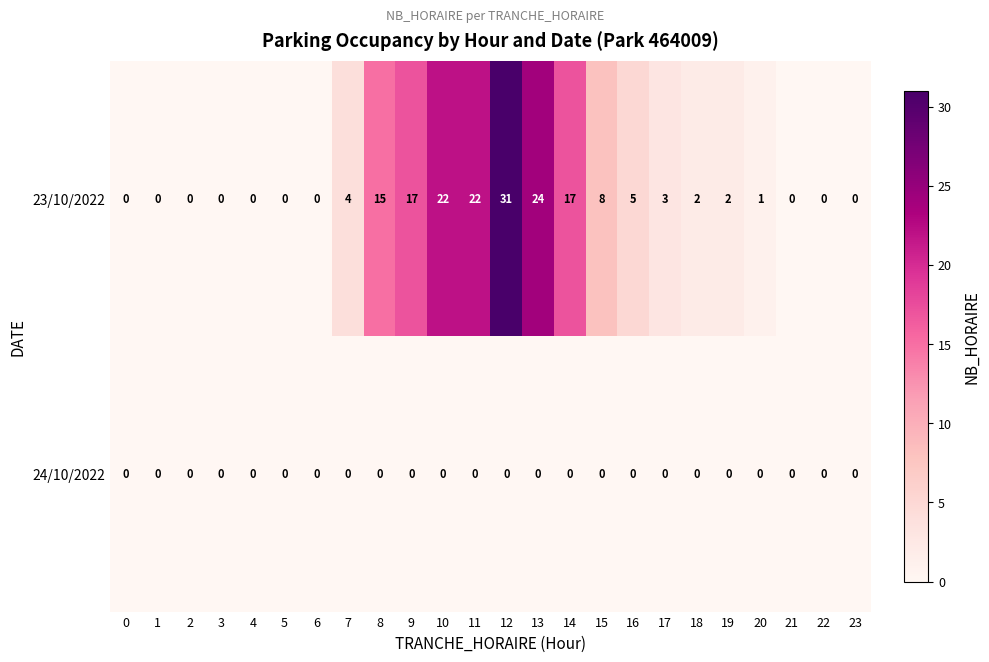

Where is 23/10/2022 nearest to the value 15?

8